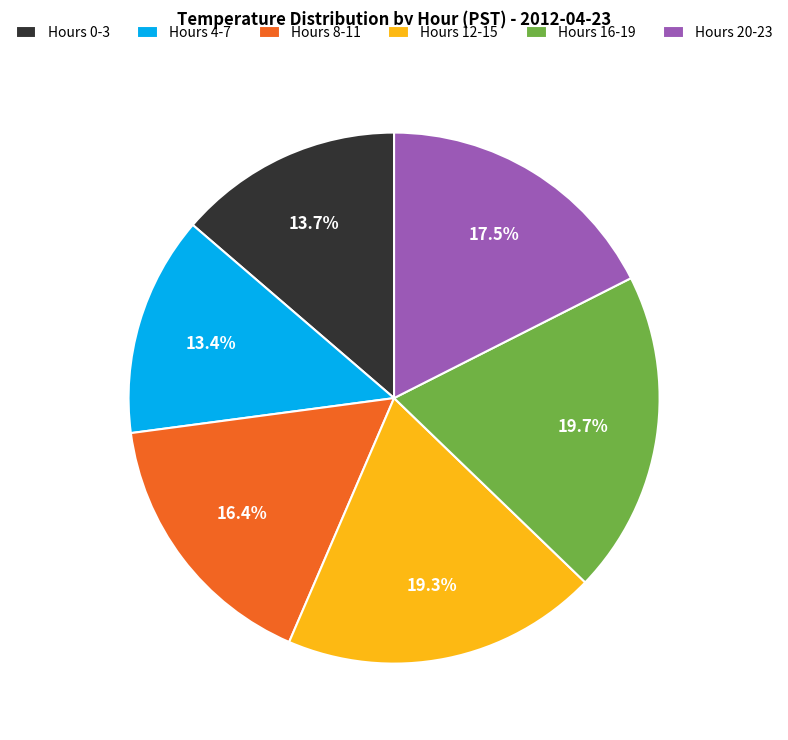

Combined, what portion of the pie is Hours 12-15 and Hours 4-7?

32.7%